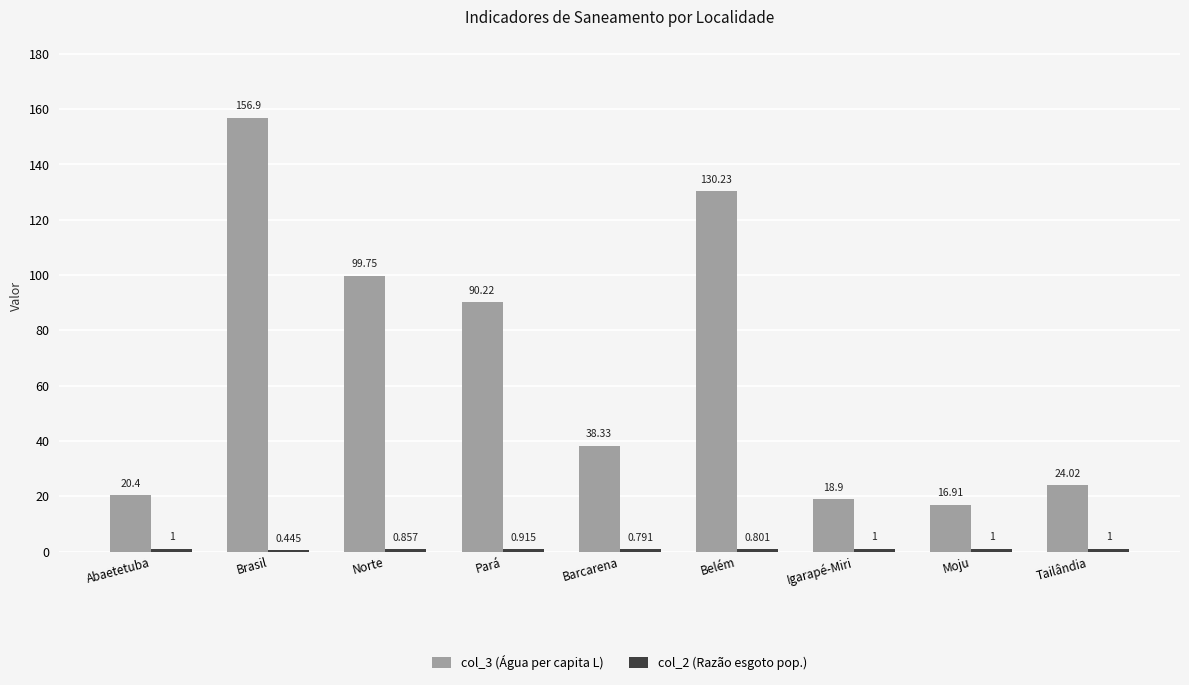

At which category does the chart reach its peak across all series?

Brasil